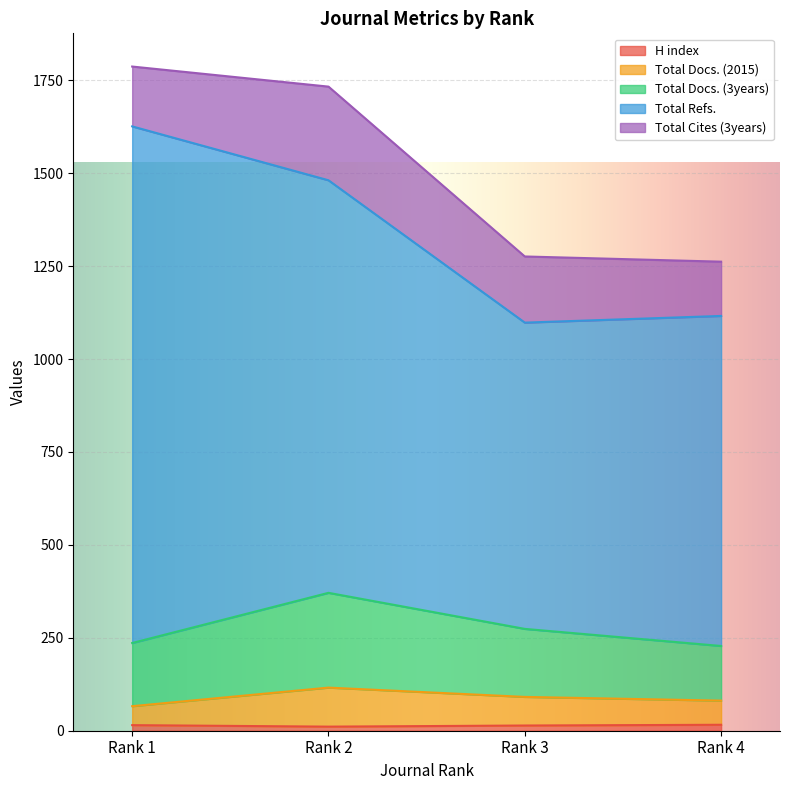

True or false: H index has a value of 14 at Rank 3.

True